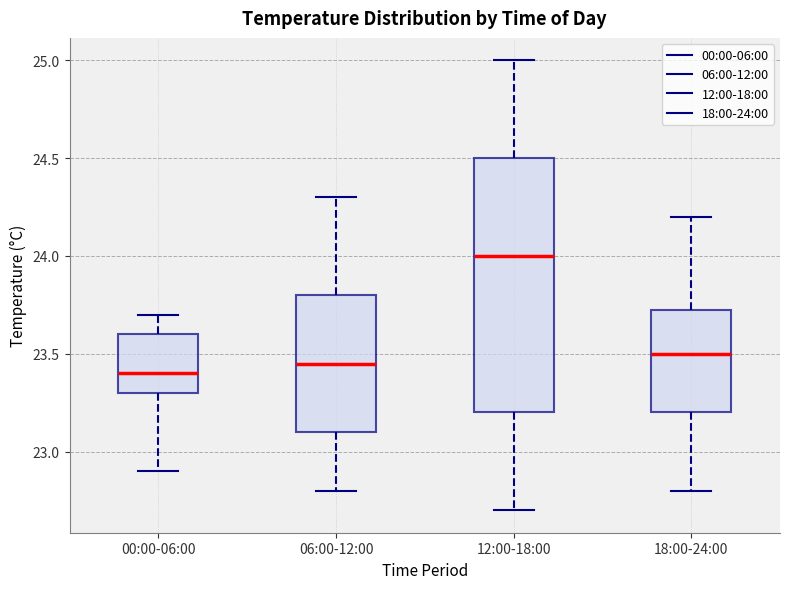

Reading left to right, transcribe this box plot: for each box, give where its median line is, the range the box spans, and where its two whiskers end, as read against the y-axis. The values are not printed on the chart, so give them approximately, as read against the axis.

00:00-06:00: median 23.40, box 23.30 to 23.60, whiskers 22.90 to 23.70
06:00-12:00: median 23.45, box 23.10 to 23.80, whiskers 22.80 to 24.30
12:00-18:00: median 24.00, box 23.20 to 24.50, whiskers 22.70 to 25.00
18:00-24:00: median 23.50, box 23.20 to 23.75, whiskers 22.80 to 24.20